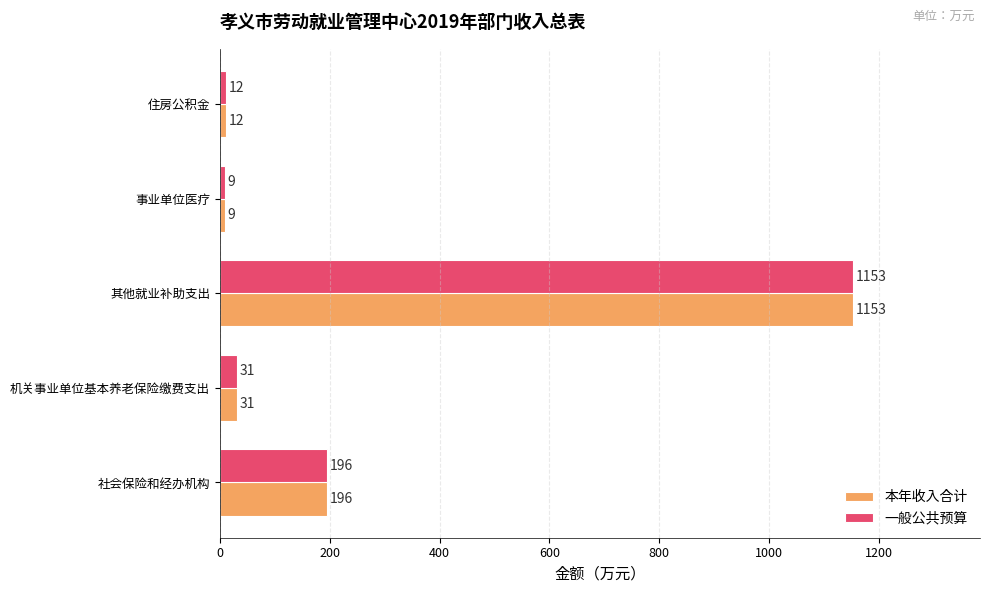

List the labels in order of 一般公共预算 value, smallest first.

事业单位医疗, 住房公积金, 机关事业单位基本养老保险缴费支出, 社会保险和经办机构, 其他就业补助支出